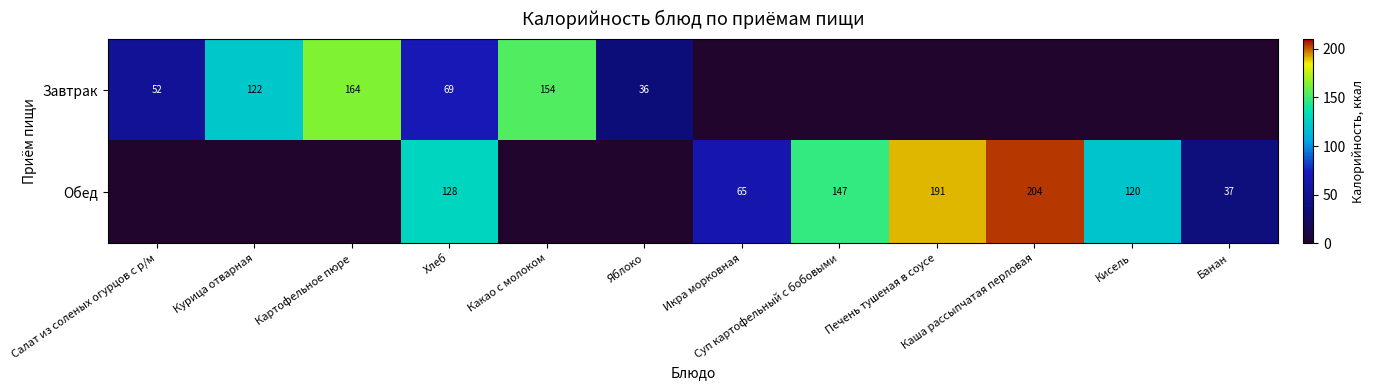

True or false: Обед has a value of 169 at Кисель.

False